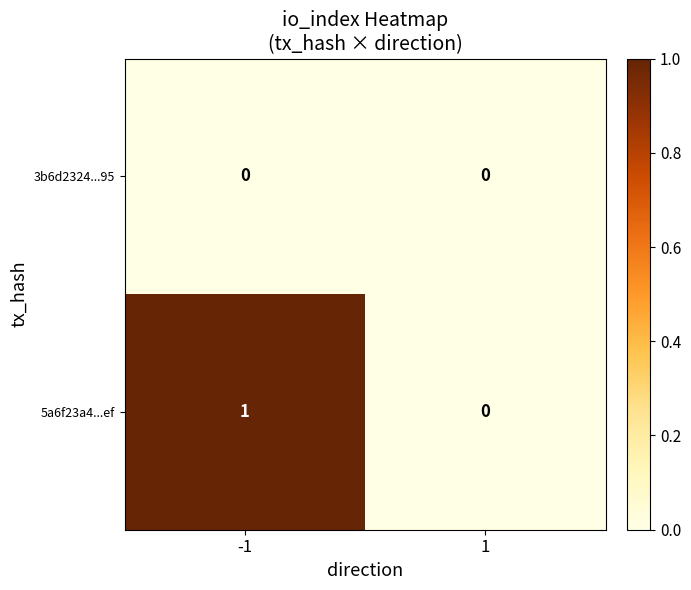

How many categories are shown in the chart?

2